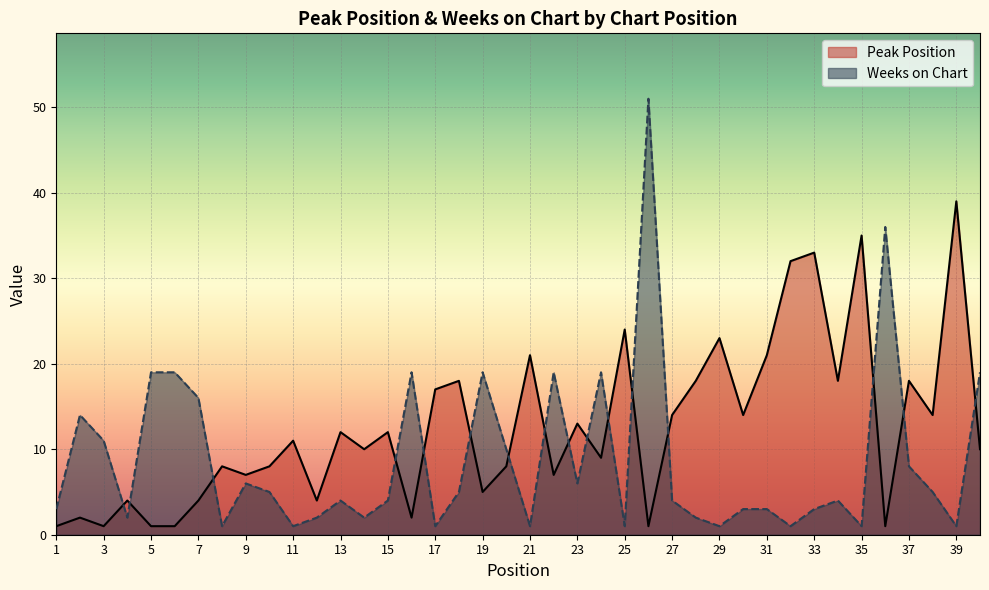

Between 10 and 15, which series saw the biggest shift?

Peak Position